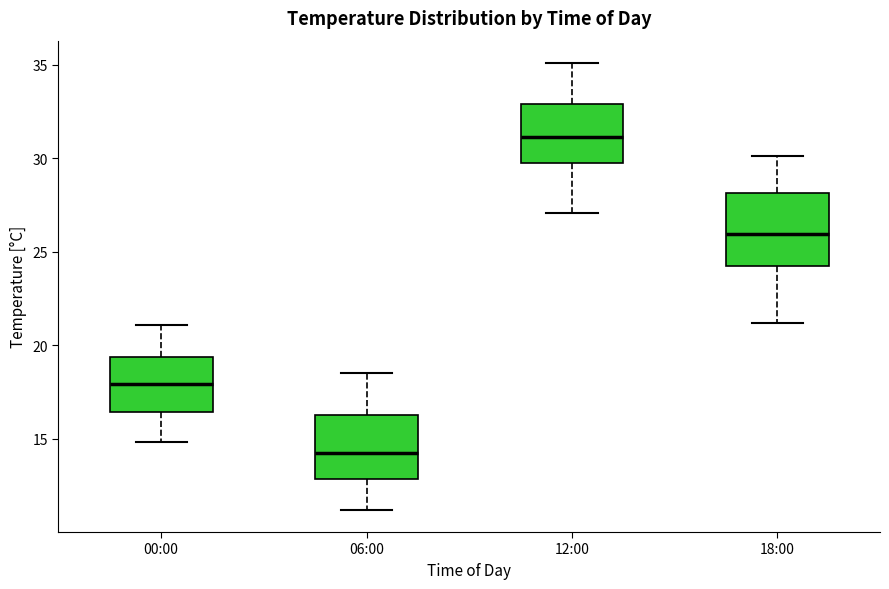

Reading left to right, read every box against the y-axis: the position of its median line, the range the box covers, and the ends of its whiskers. The values are not printed on the chart, so give them approximately, as read against the axis.

00:00: median 18.0, box 16.5 to 19.5, whiskers 15.0 to 21.0
06:00: median 14.5, box 13.0 to 16.5, whiskers 11.0 to 18.5
12:00: median 31.0, box 29.5 to 33.0, whiskers 27.0 to 35.0
18:00: median 26.0, box 24.5 to 28.0, whiskers 21.0 to 30.0